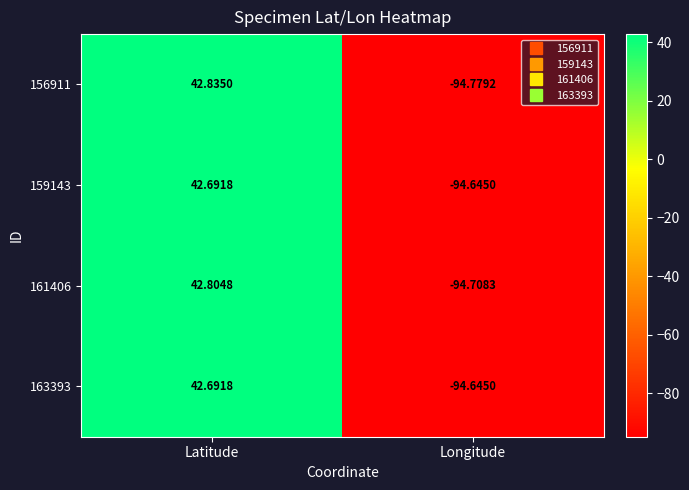

At which label is 159143 closest to -25?

Latitude